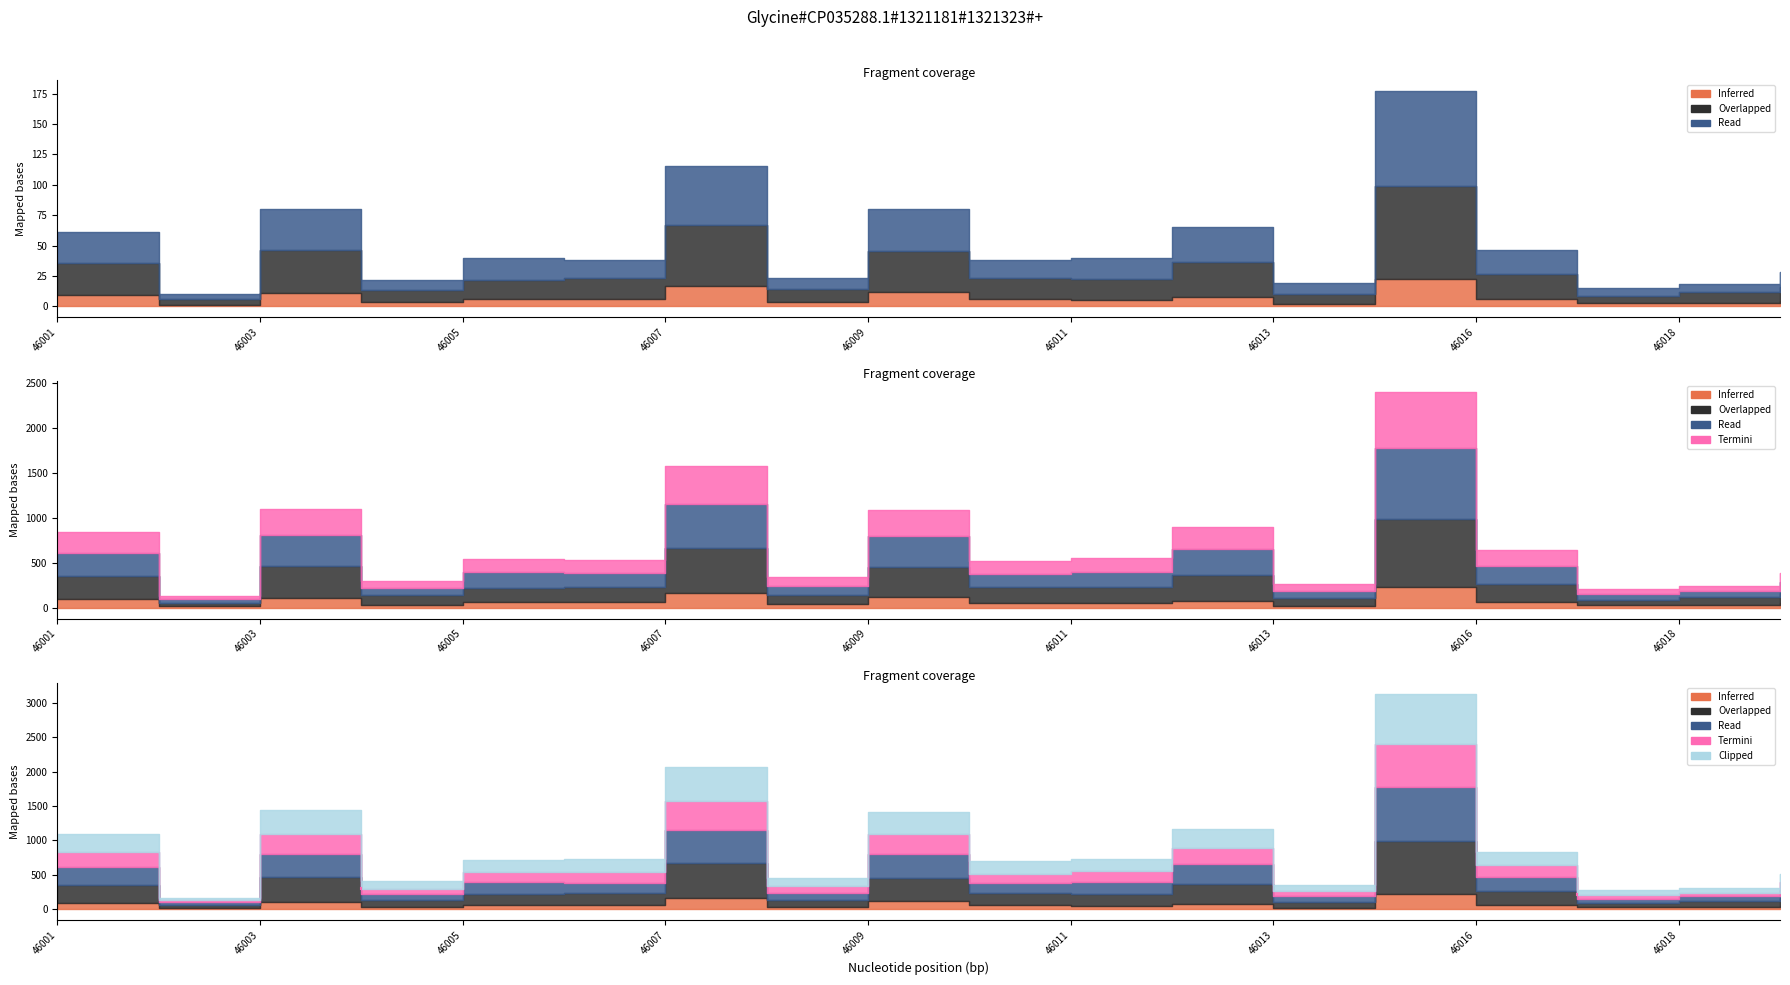

At how many categories does at least one series exceed 1555?

1